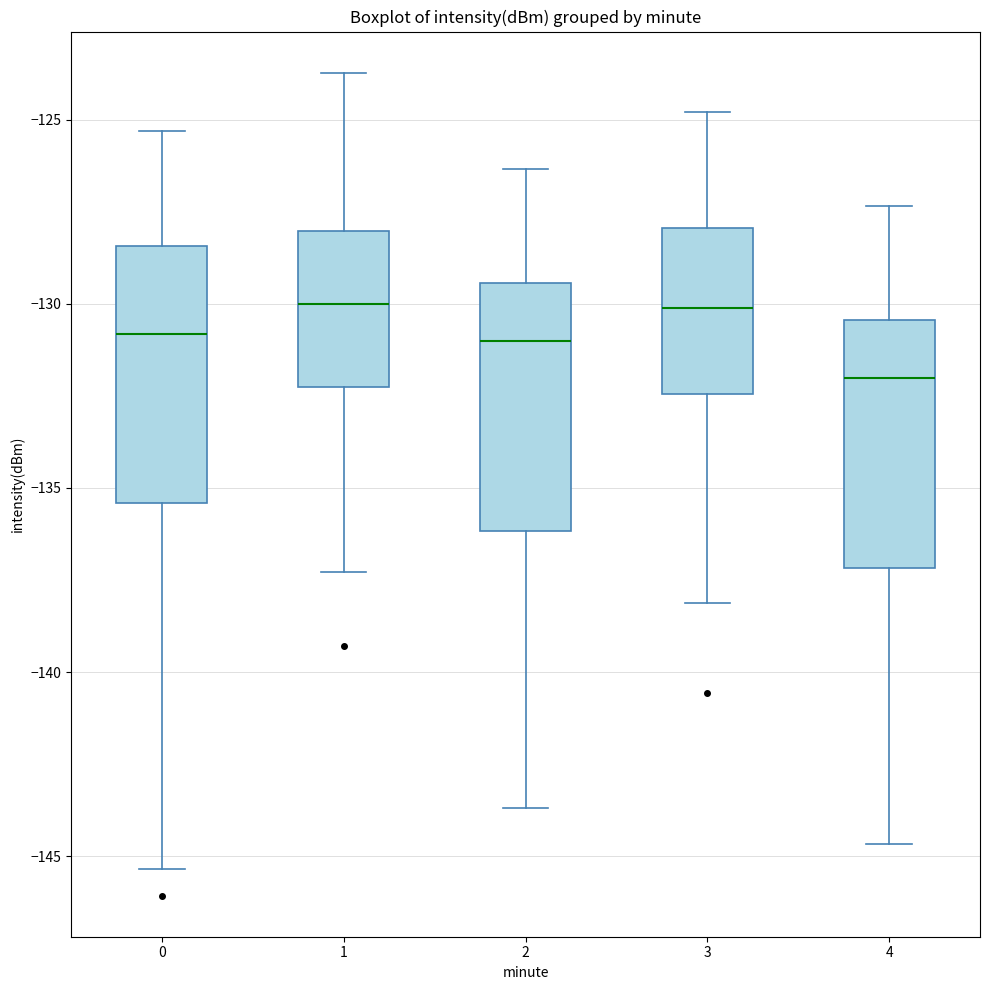

Where is the lower edge of the box at x = 4 on the y-axis? The values are not printed on the chart, so give them approximately, as read against the axis.

-137.0